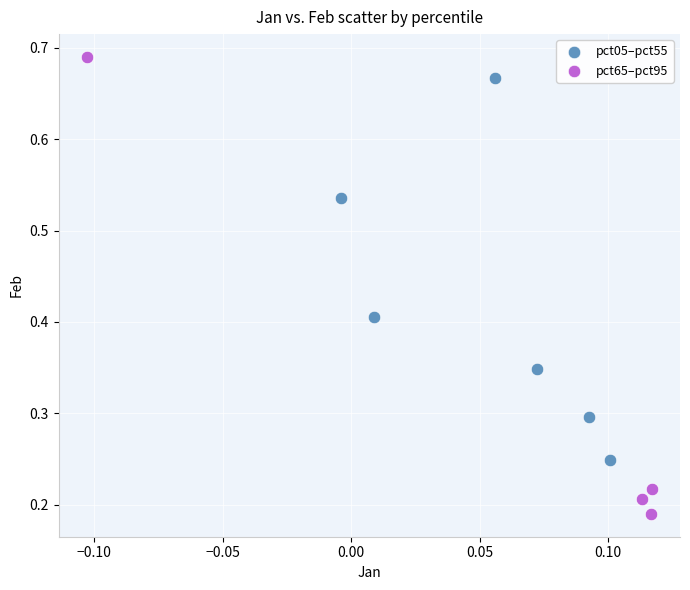

Which series reaches the maximum Y coordinate?

pct65–pct95